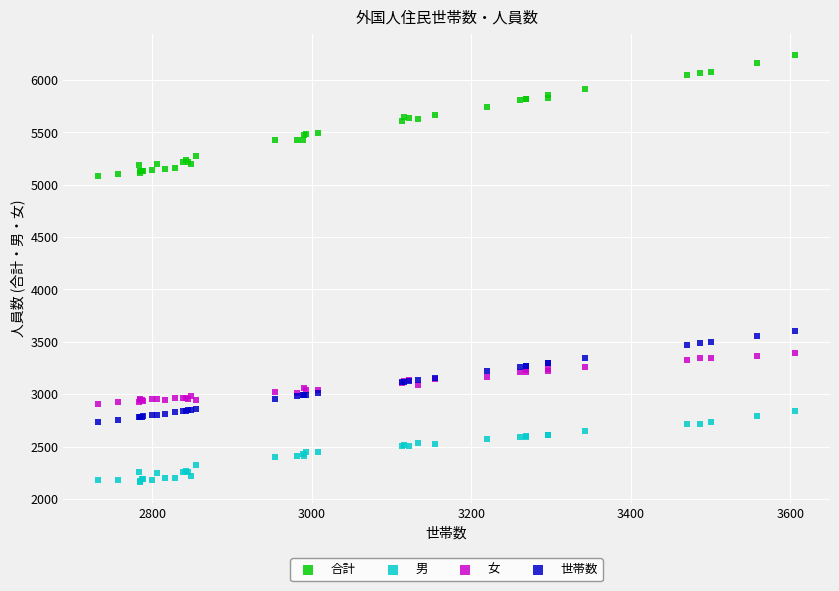

What is the X range (max minus min) for the scatter plot?

874